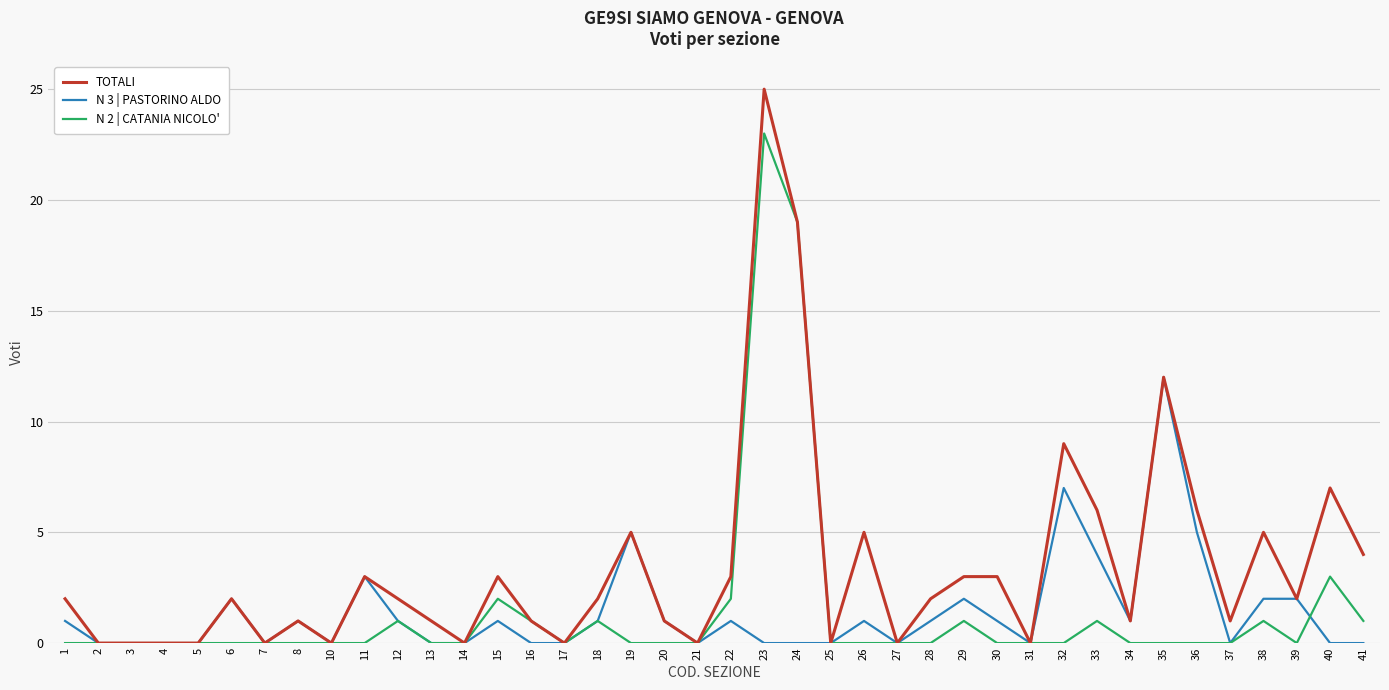

At which label does TOTALI reach its peak?

23